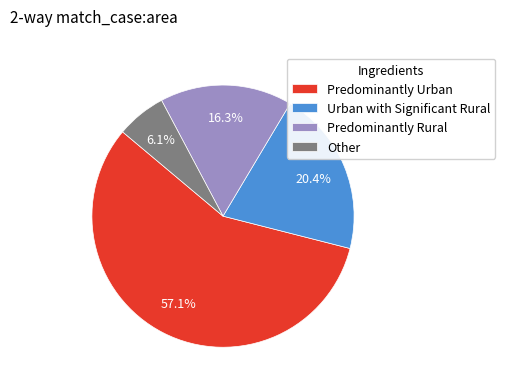

Between Predominantly Urban and Urban with Significant Rural, which is larger?

Predominantly Urban